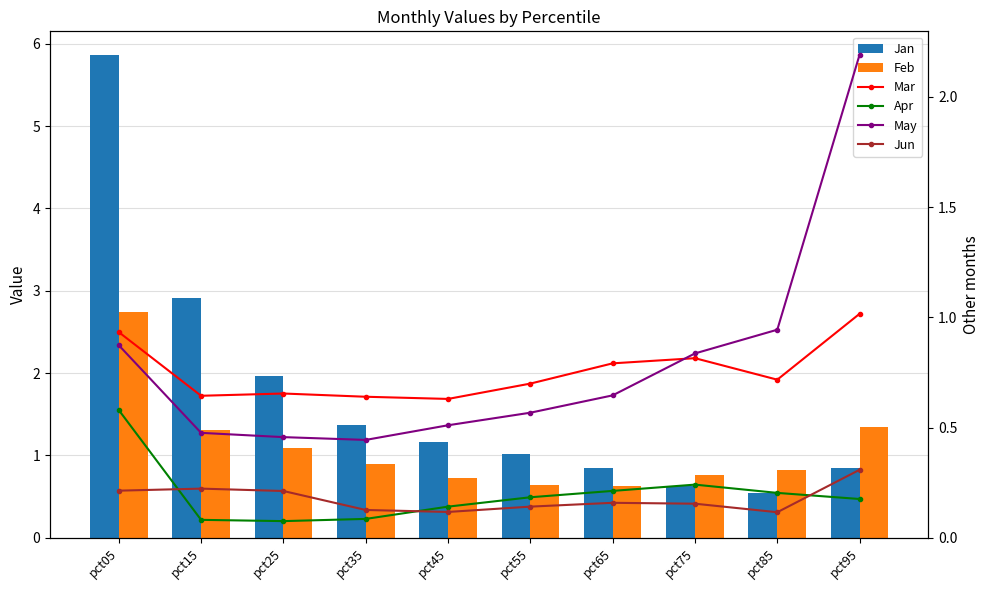

Reading left to right, list all the values displayed in this chart.

Jan: 5.9	2.9	2.0	1.4	1.2	1.0	0.8	0.6	0.6	0.8
Feb: 2.7	1.3	1.1	0.9	0.7	0.6	0.6	0.8	0.8	1.3
Mar: 0.9	0.6	0.7	0.6	0.6	0.7	0.8	0.8	0.7	1.0
Apr: 0.6	0.1	0.1	0.1	0.1	0.2	0.2	0.2	0.2	0.2
May: 0.9	0.5	0.5	0.4	0.5	0.6	0.6	0.8	0.9	2.2
Jun: 0.2	0.2	0.2	0.1	0.1	0.1	0.2	0.2	0.1	0.3